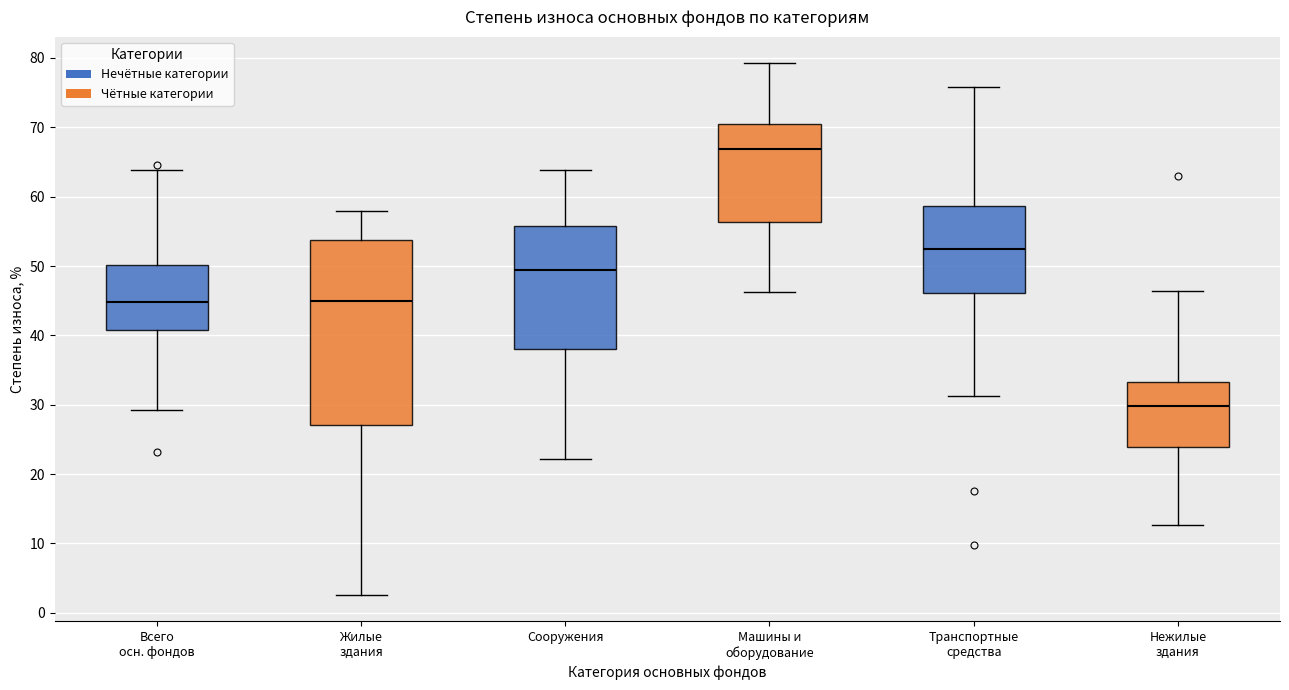

Which box has the lowest median line?

Нежилые здания